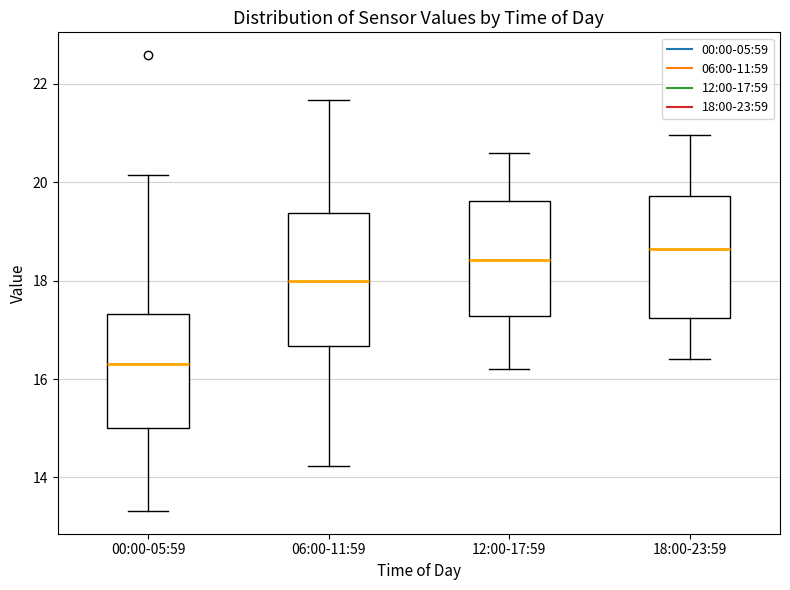

Where is the lower edge of the box for 12:00-17:59 on the y-axis? The values are not printed on the chart, so give them approximately, as read against the axis.

17.2